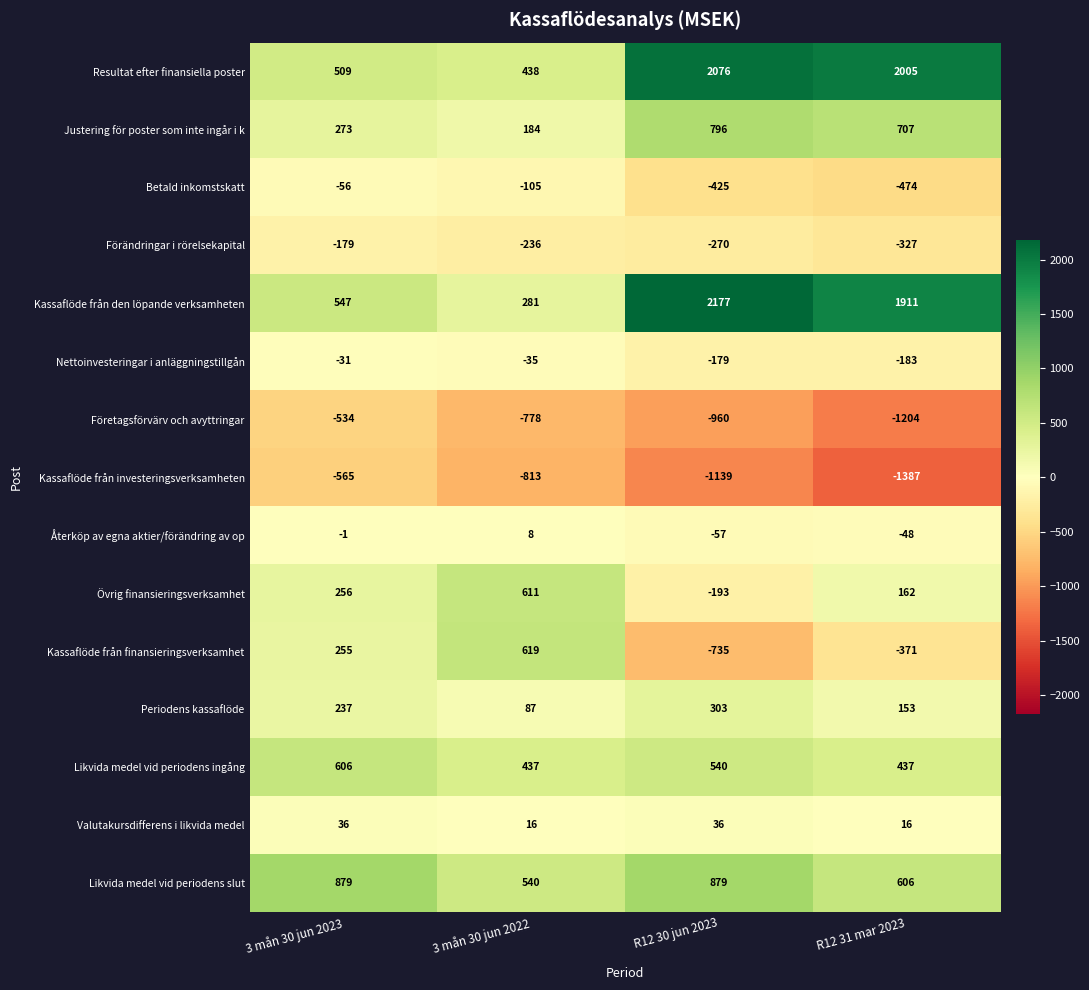

The value of Kassaflöde från den löpande verksamheten at R12 30 jun 2023 is 1388. True or false?

False